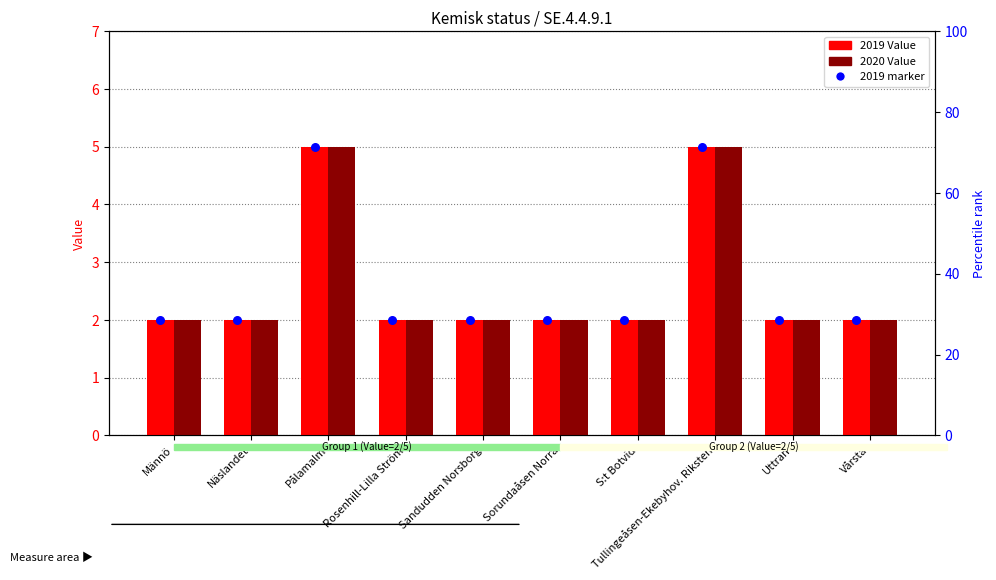

Which series contains the lowest Y value?

2019